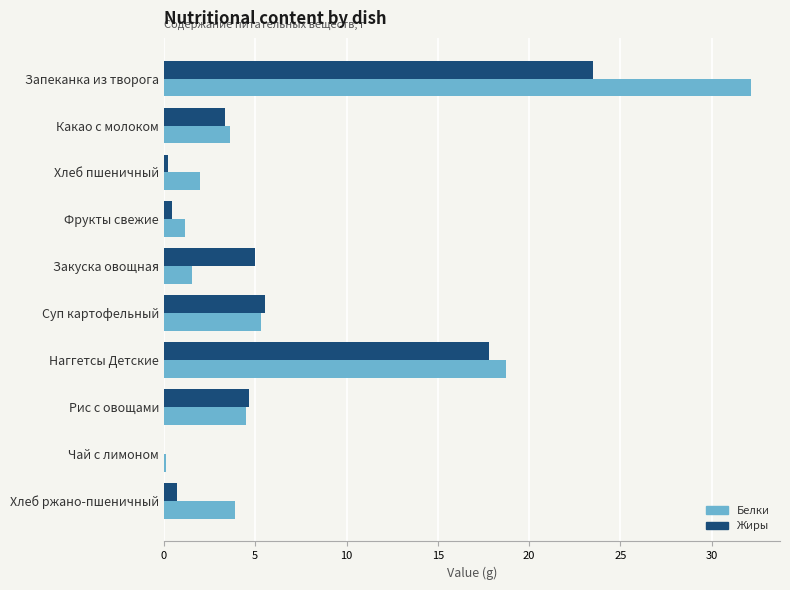

What value does the Белки series have at Хлеб ржано-пшеничный?

3.9